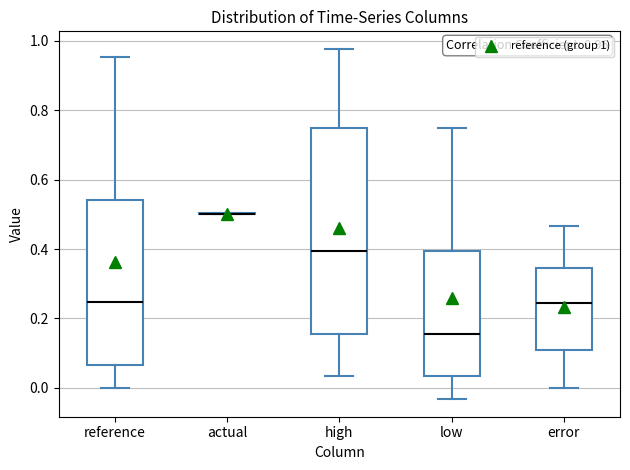

Comparing the boxes themselves (not the whiskers), which one is the tallest?

high